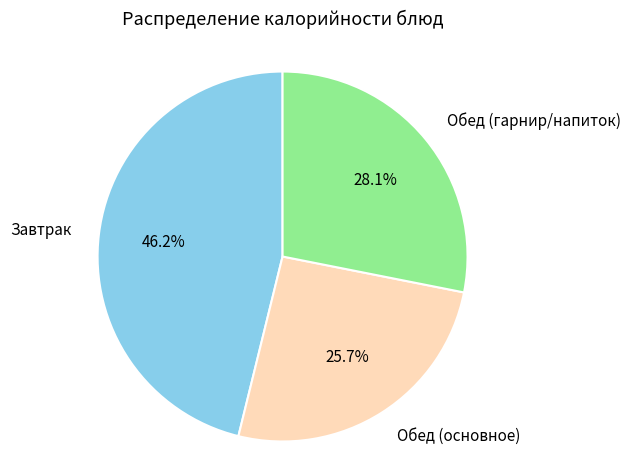

Does any single category account for the majority?

No